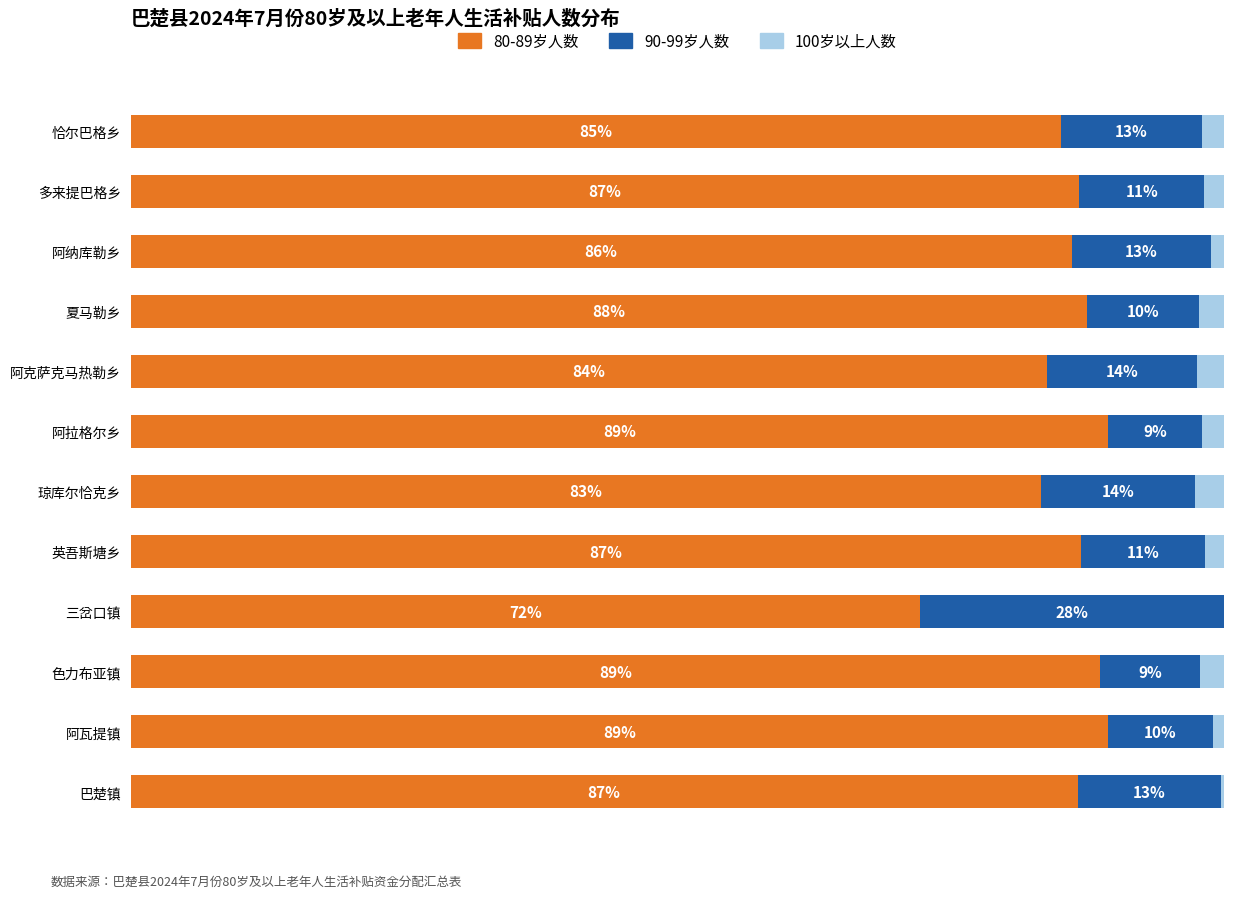

What are all the series names shown in the legend?

80-89岁人数, 90-99岁人数, 100岁以上人数